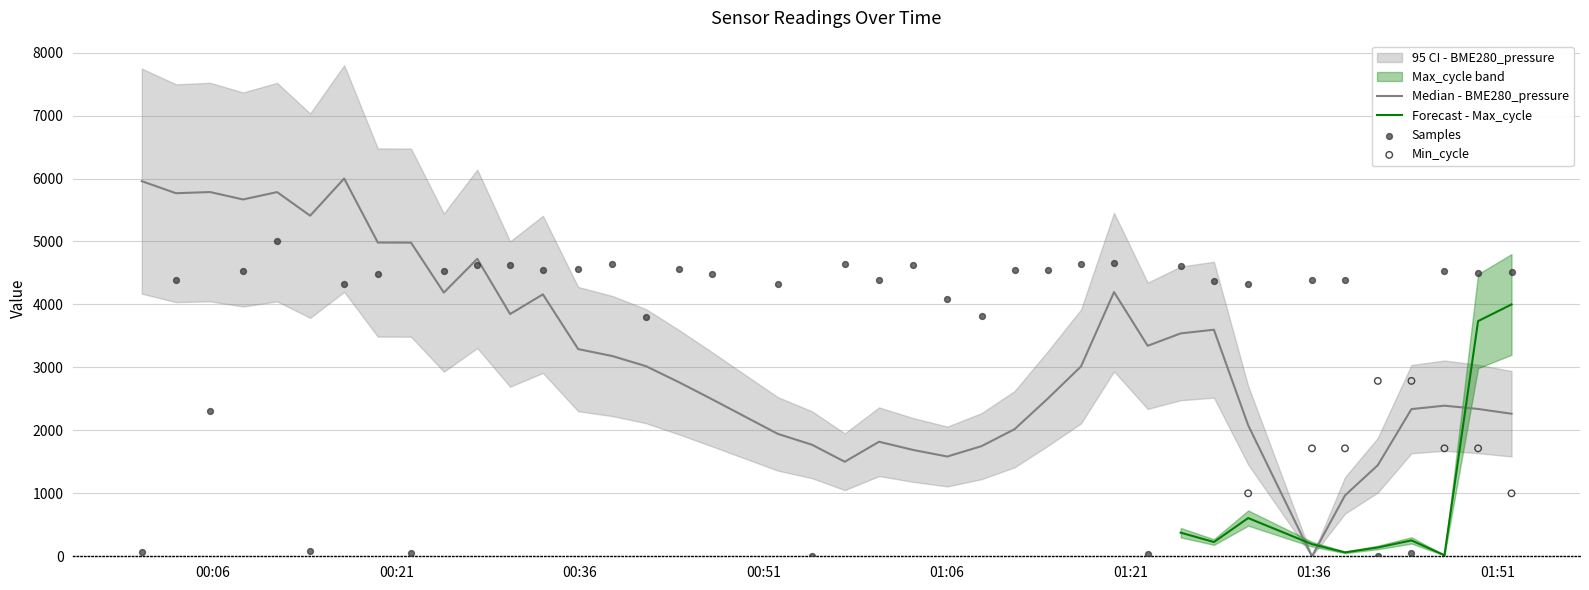

At which category is the sum across all series the highest?

2022/01/09 00:11:14